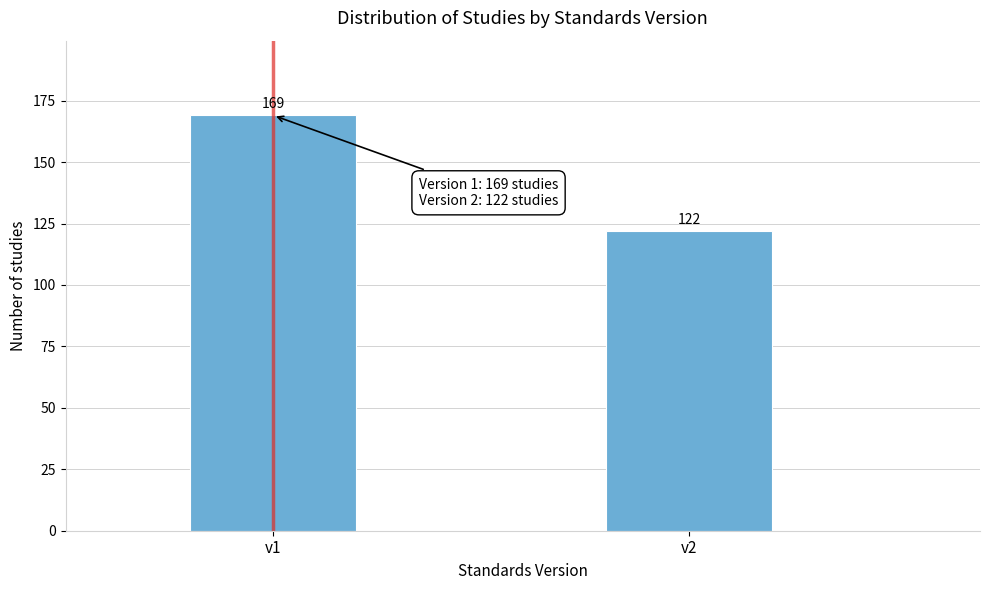

Reading left to right, what are all the values shown in this chart?

169	122